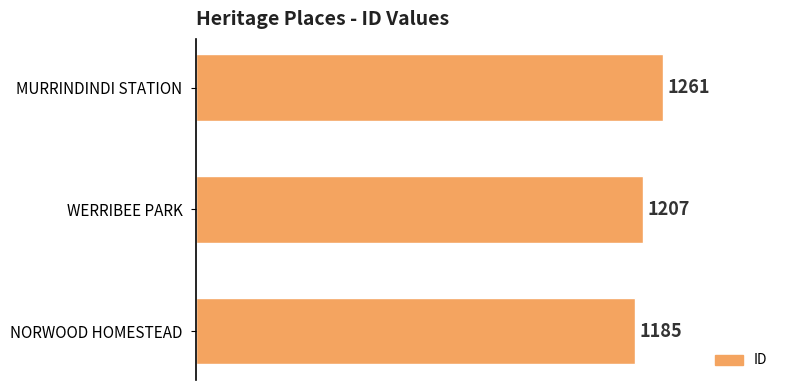

What is the difference between the maximum and minimum values?

76